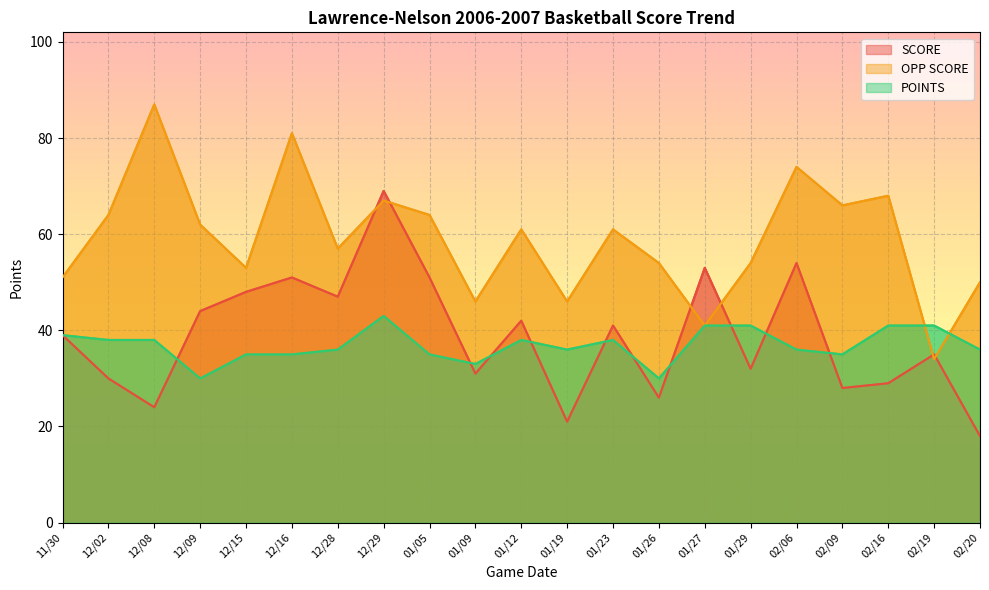

True or false: OPP SCORE and POINTS intersect in this chart.

True